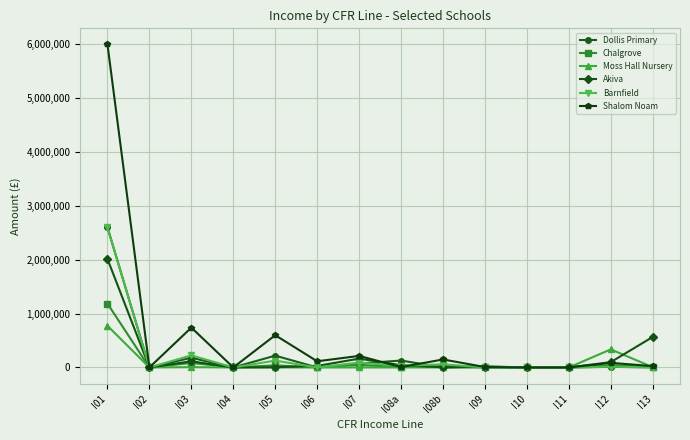

Is this an area chart (filled region under the line)?

No